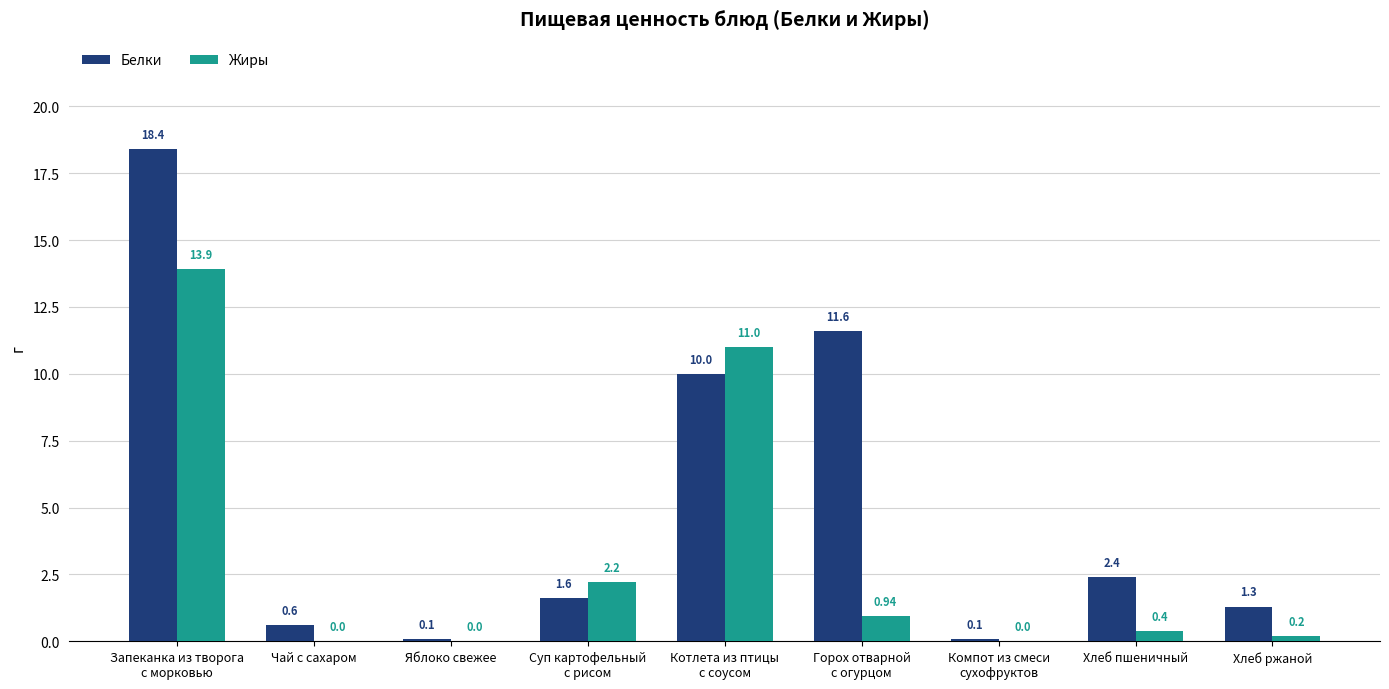

Are the bars grouped side by side (vs. stacked)?

Yes